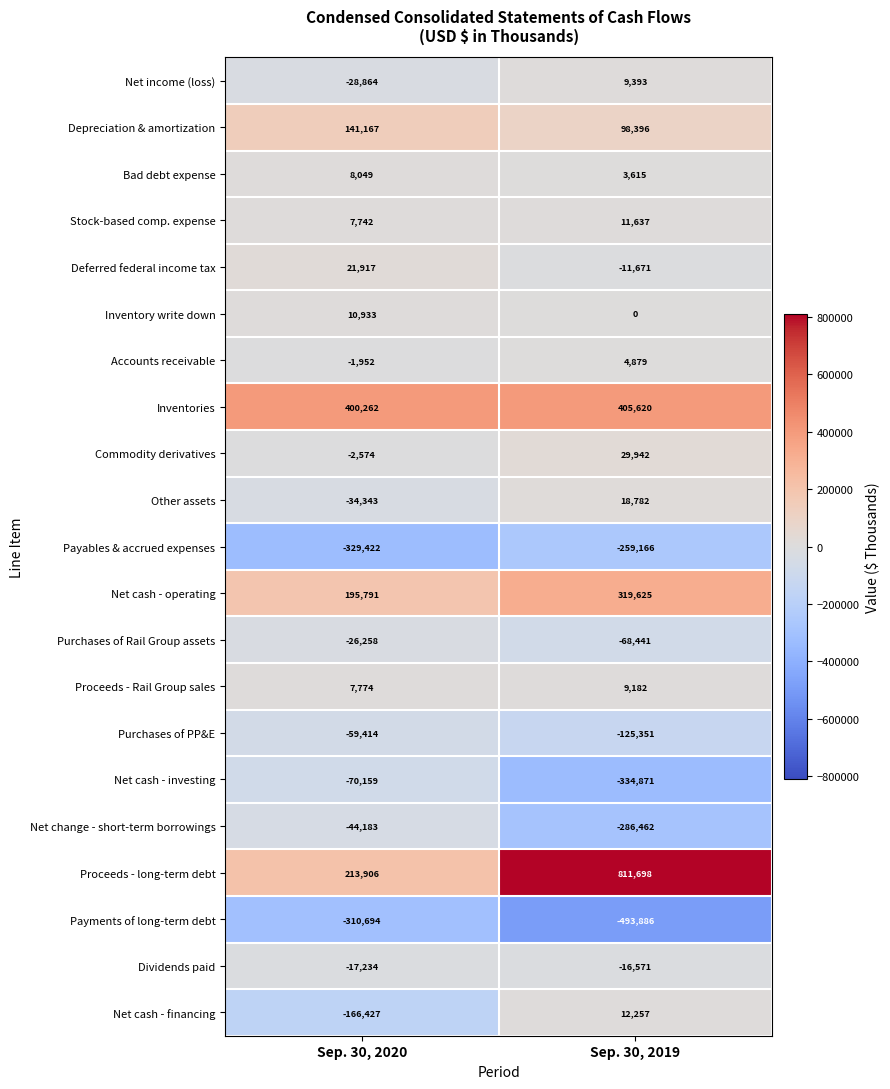

Count the number of data series in this chart.

21